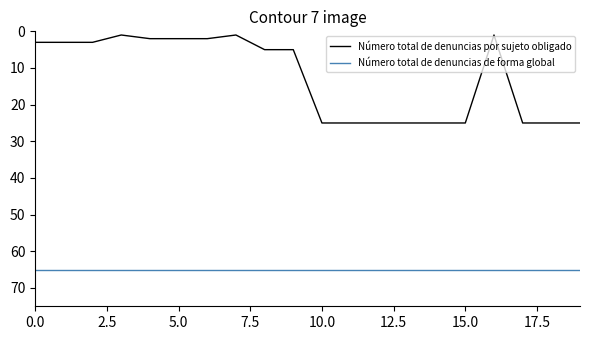

List the series in order of their peak value, lowest first.

Número total de denuncias por sujeto obligado, Número total de denuncias de forma global